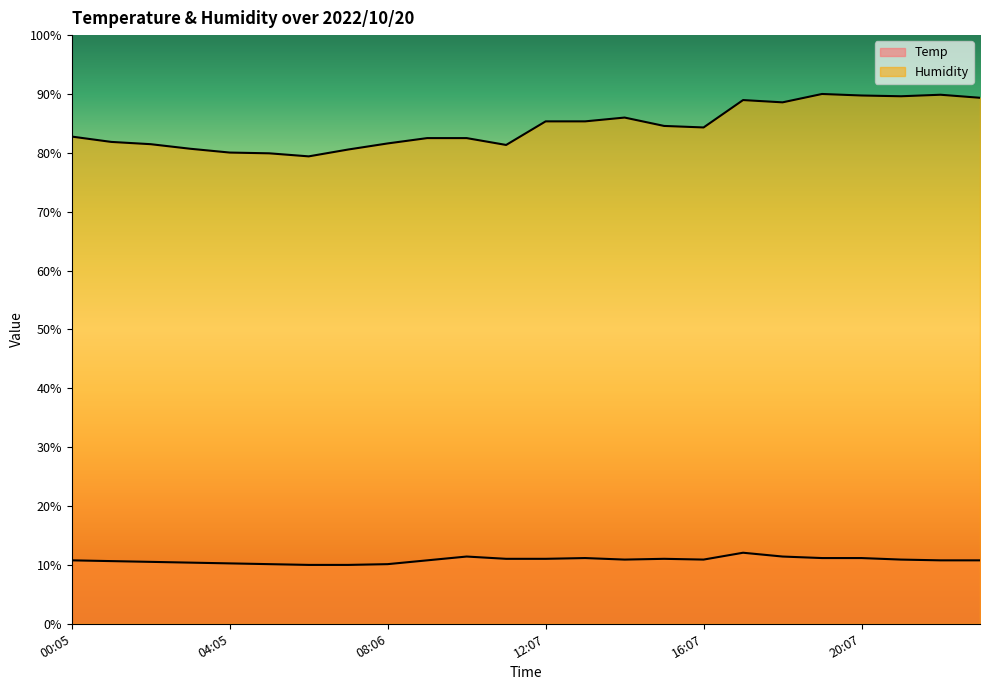

List the series in order of their overall mean, highest first.

Humidity, Temp